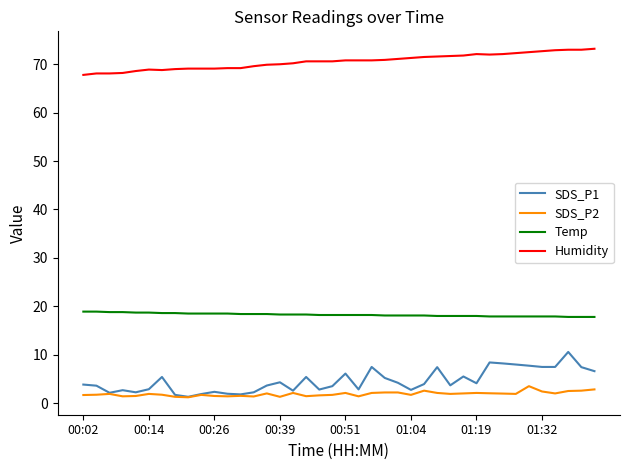

Which series has the widest spread of values?

SDS_P1